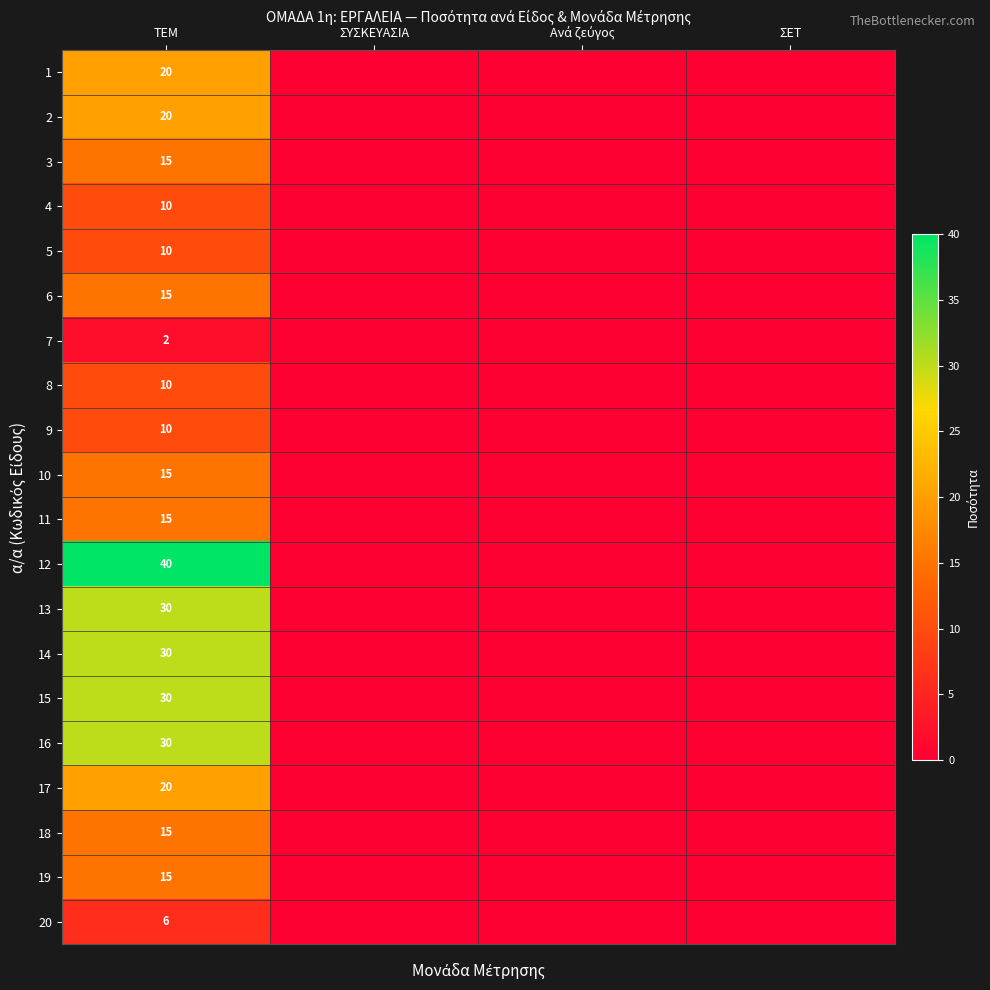

What is the total value across all series at ΤΕΜ?

358